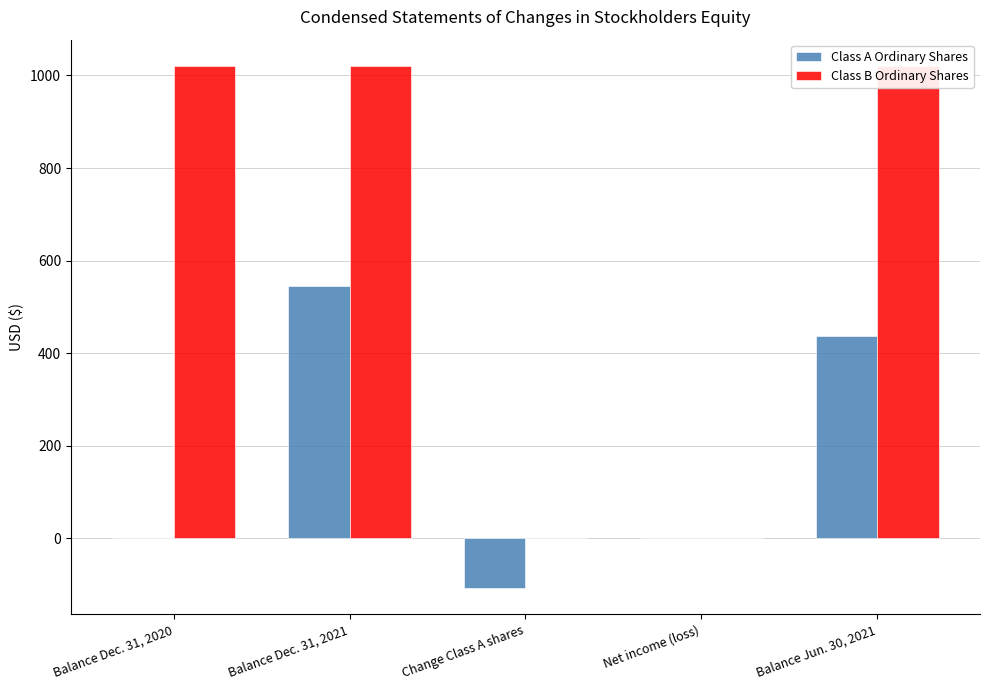

Between Balance Dec. 31, 2021 and Change Class A shares, which series saw the biggest shift?

Class B Ordinary Shares